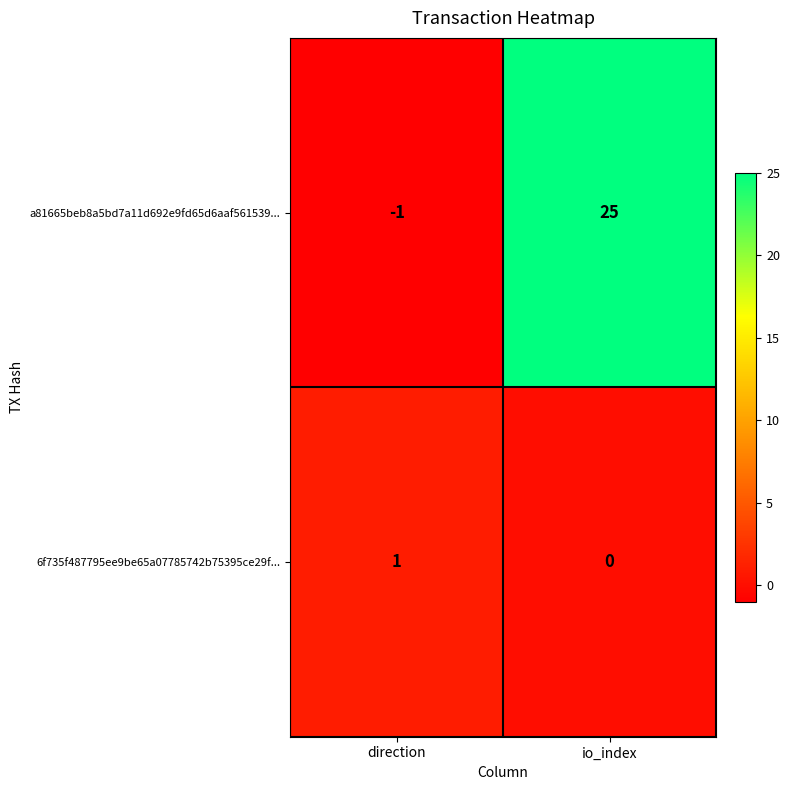

List the series in order of their peak value, highest first.

a81665beb8a5bd7a11d692e9fd65d6aaf561539..., 6f735f487795ee9be65a07785742b75395ce29f...